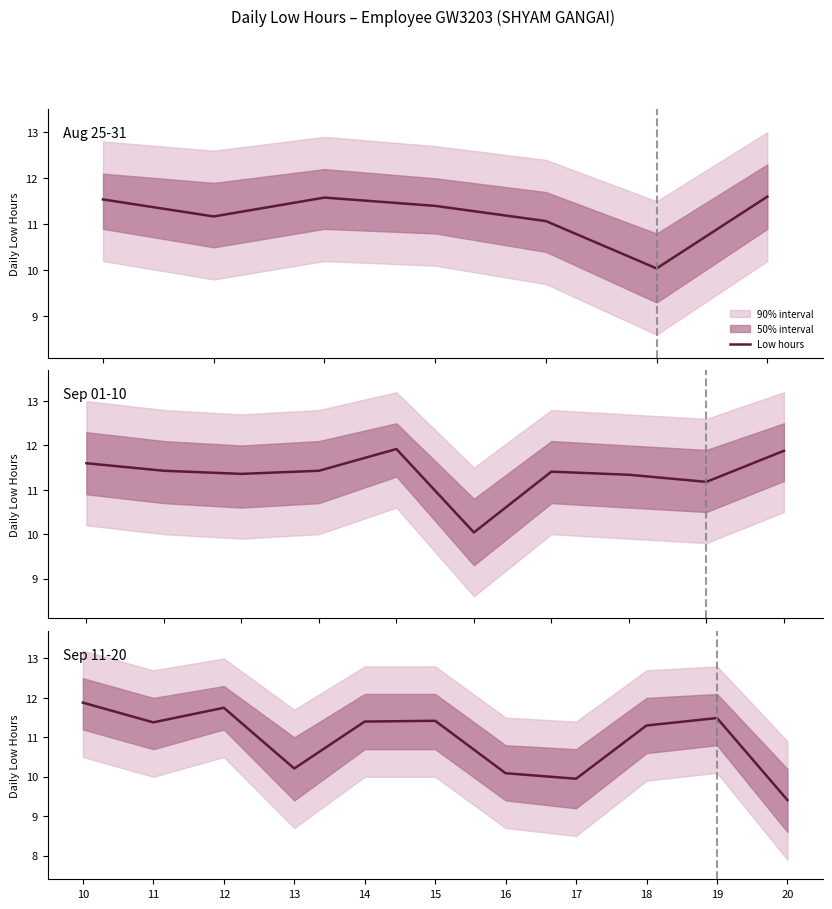

What is the sum of the values at 17 and 20?

19.4